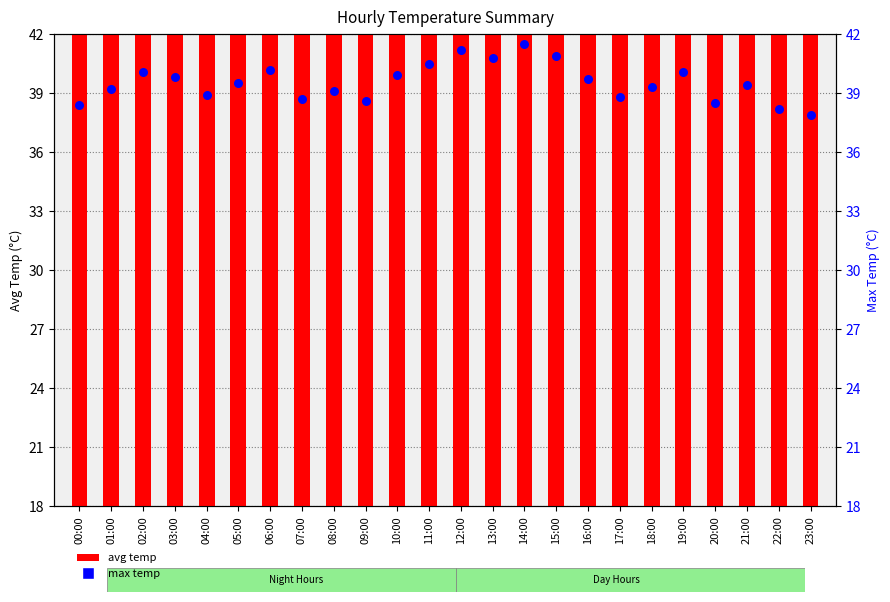

Is the value of max temp at 01:00 greater than the value of avg temp at 09:00?

Yes